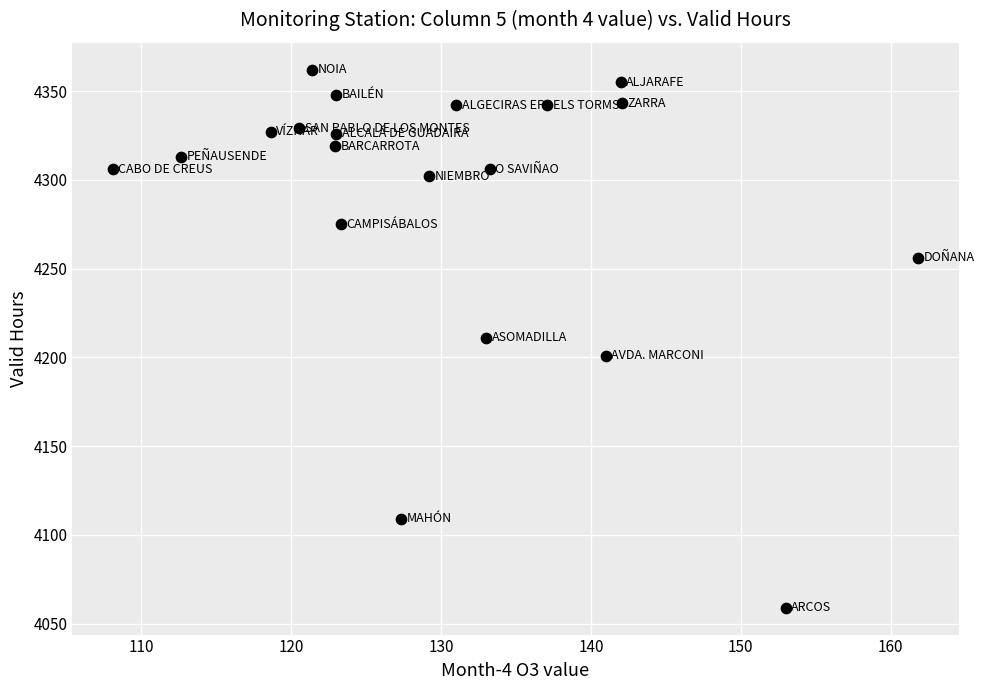

What is the range of Y values (max minus min)?

303